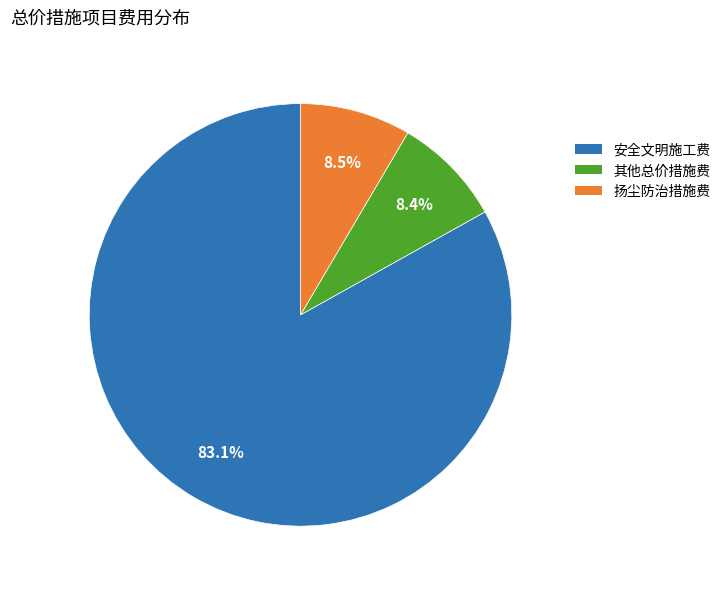

How many segments does this pie chart have?

3